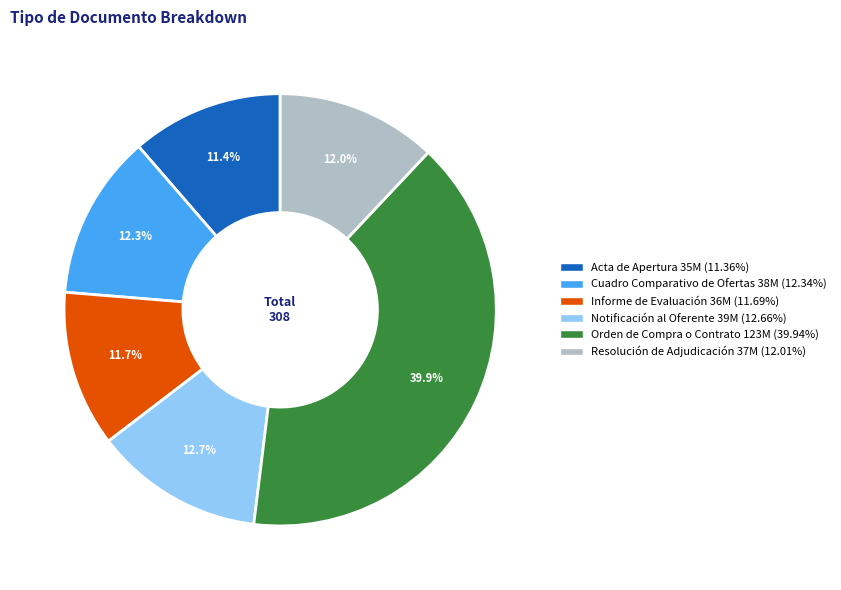

True or false: Cuadro Comparativo de Ofertas accounts for 12% of the total.

True